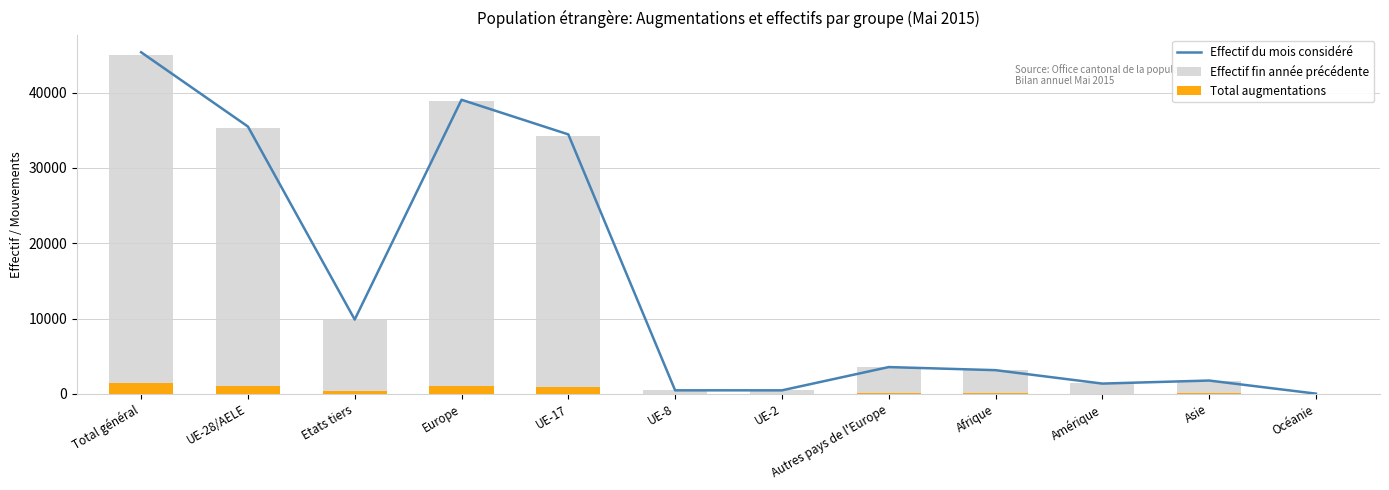

What is the smallest value displayed?

2